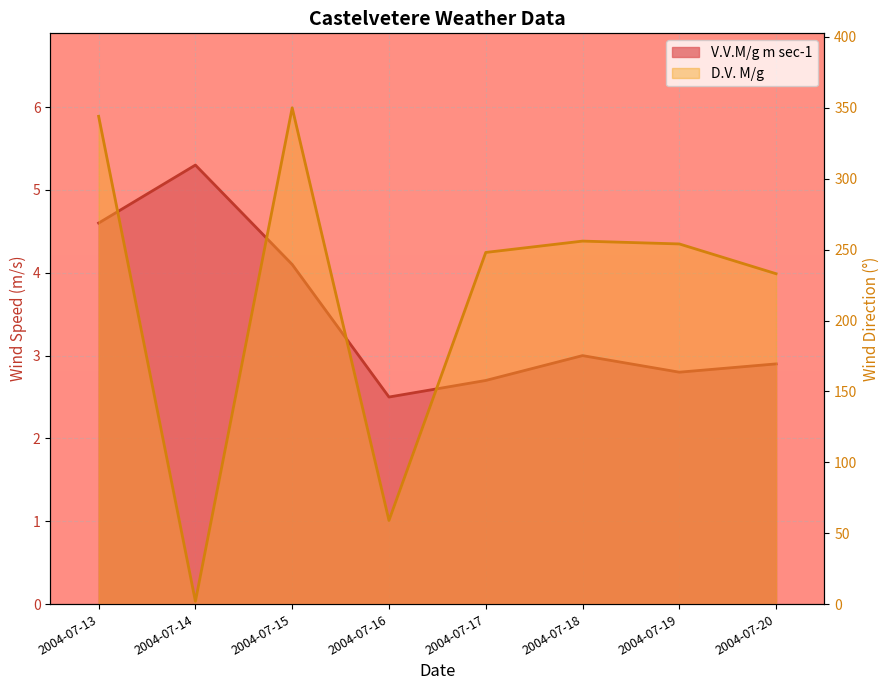

At which label is V.V.M/g m sec-1 closest to 3?

2004-07-18